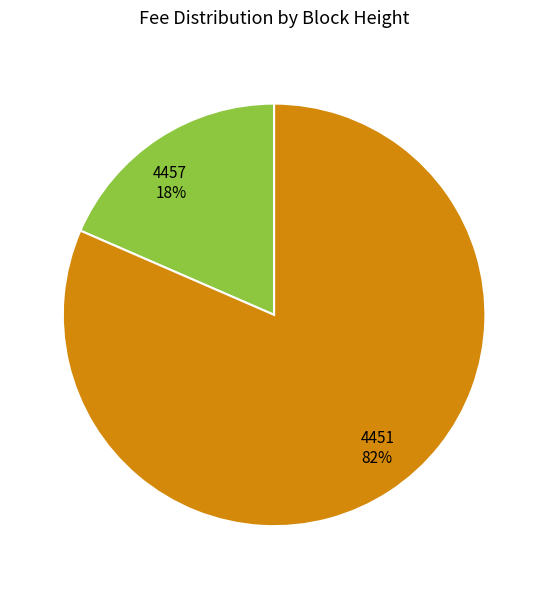

What is the largest slice in the pie chart?

4451